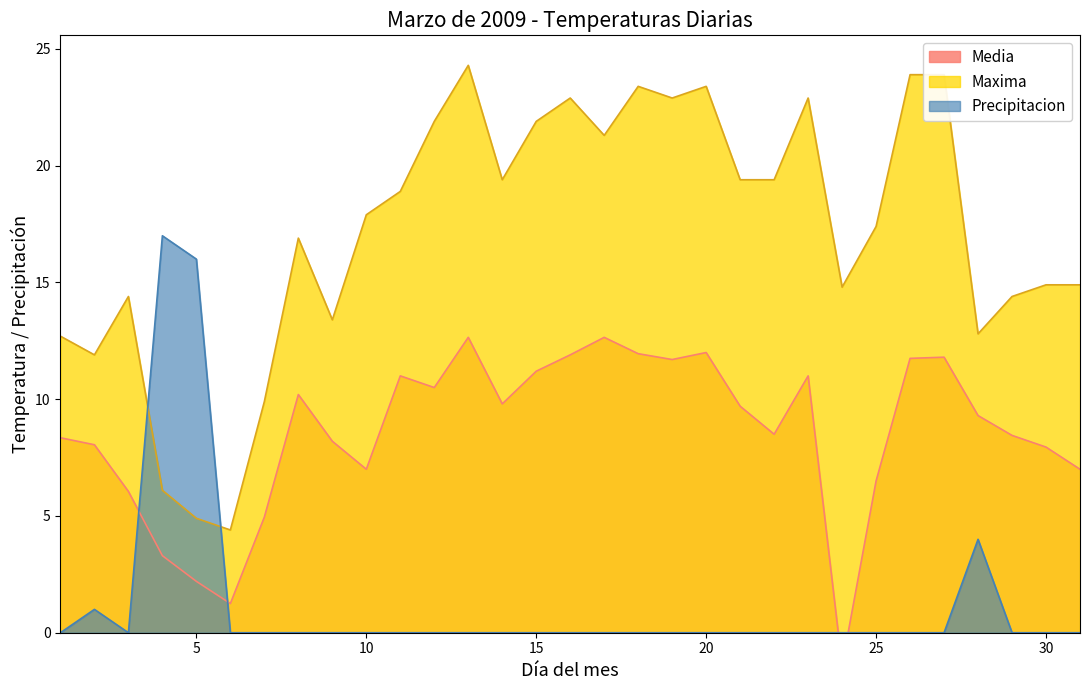

How many interior local peaks does the Precipitacion series have?

3